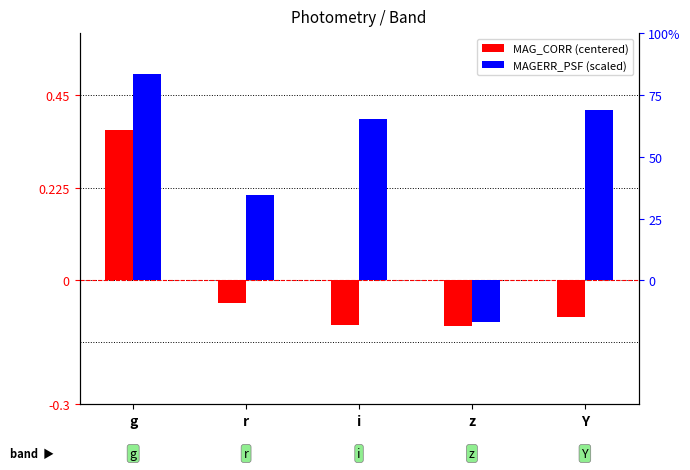

At which label does MAGERR_PSF (scaled) first exceed 0?

g